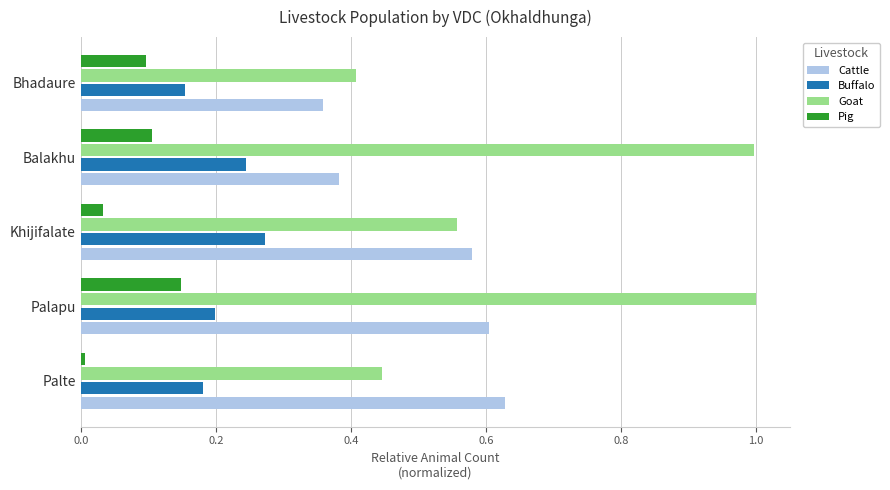

What is the average value of the Goat series?

0.7